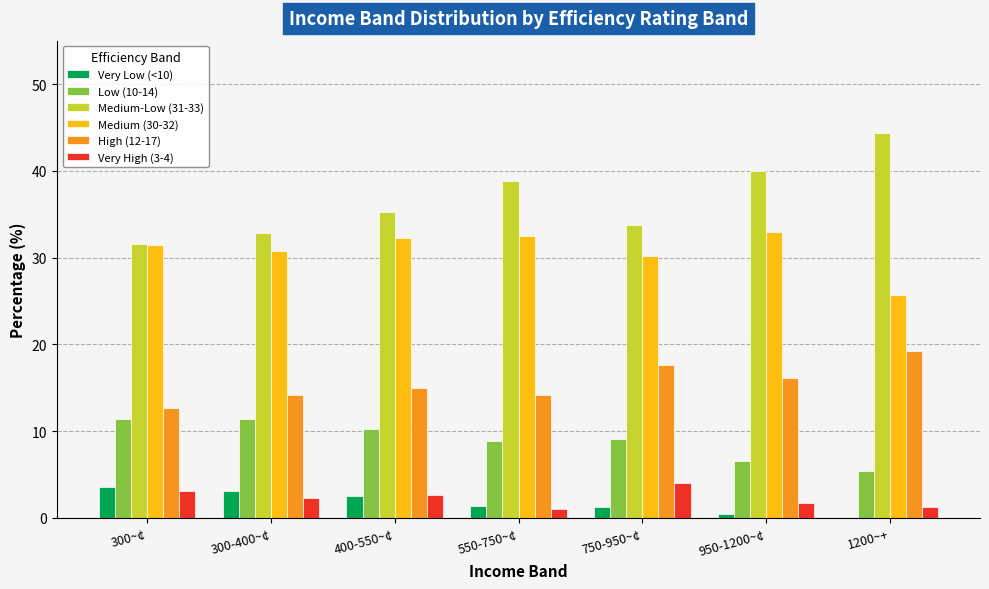

The value of Low (10-14) at 1200~+ is 3.1. True or false?

False